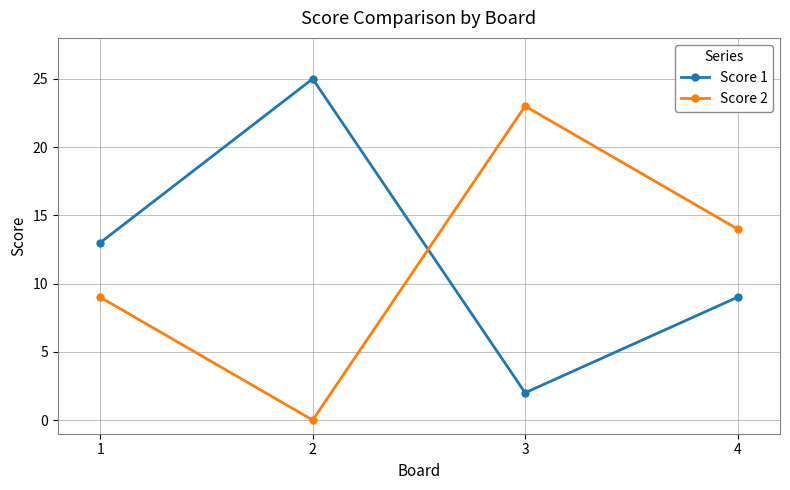

What is the value of the Score 2 point at the 3rd from the left?

23